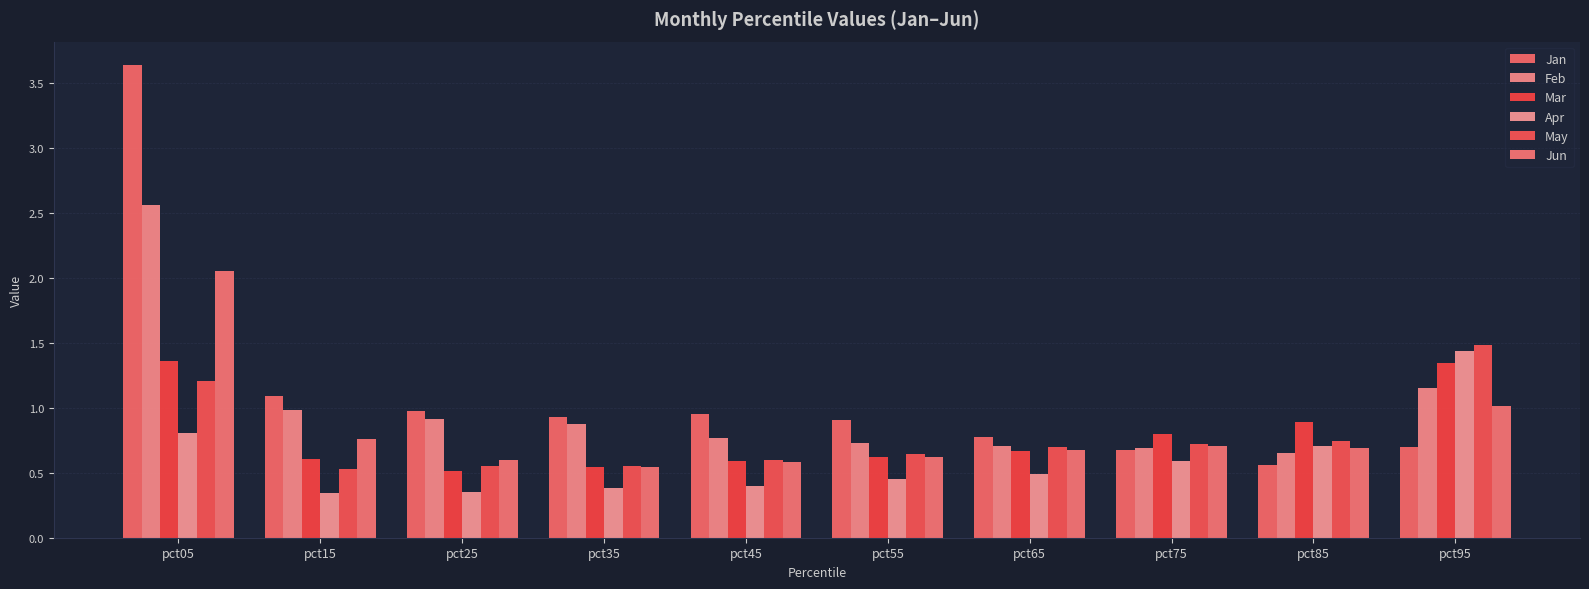

True or false: Jan has a value of 0.2 at pct95.

False